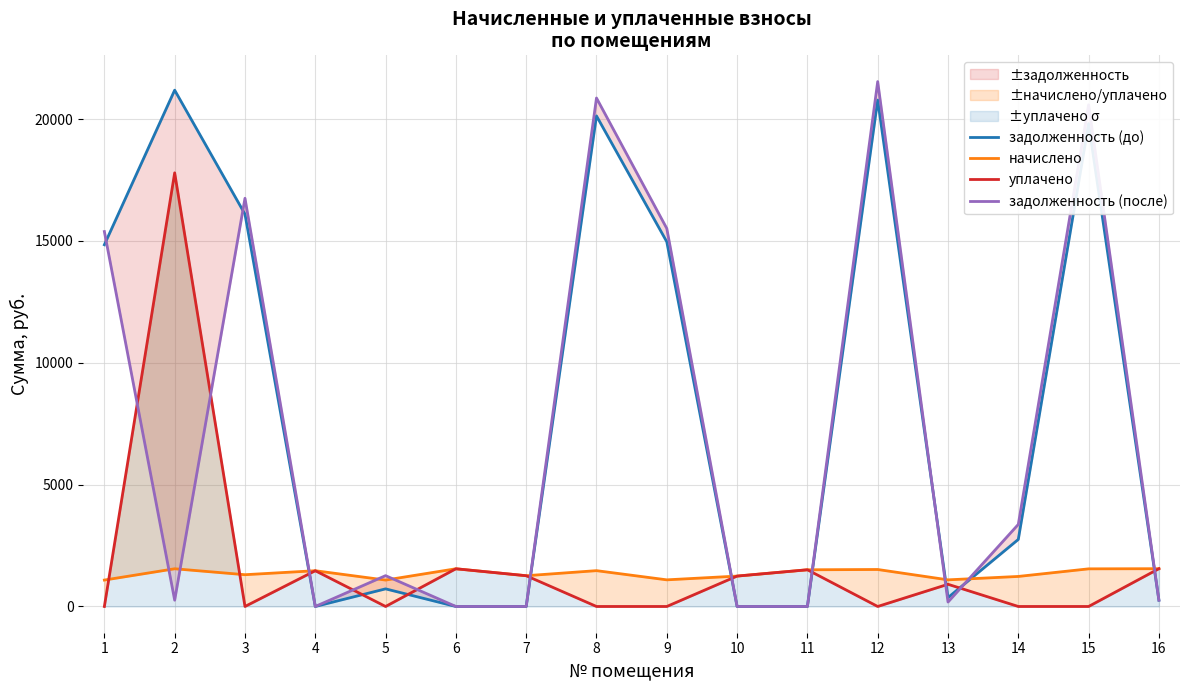

Which has a higher value, 7 or 12?

12